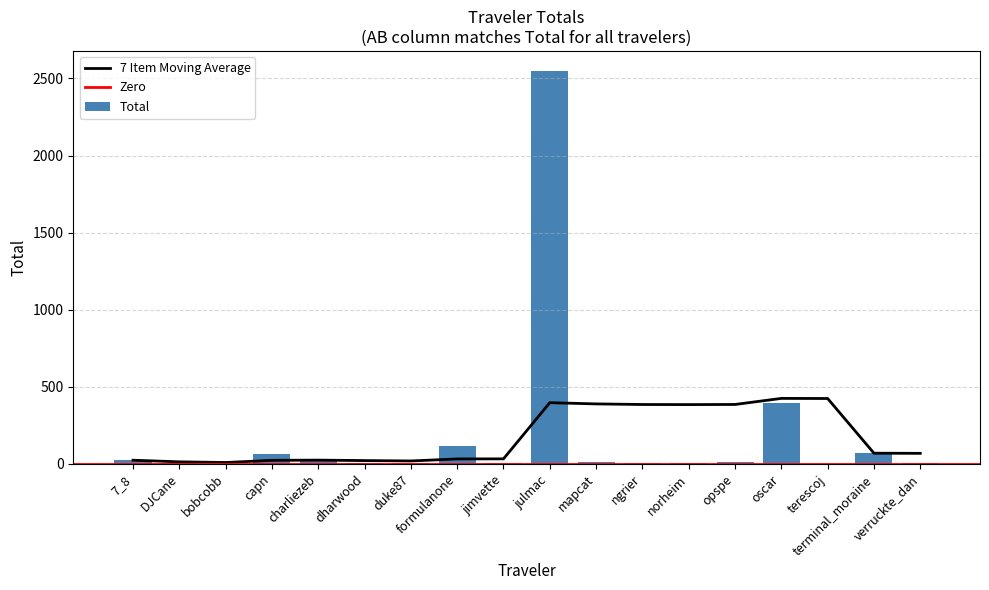

Are the bars horizontal?

No